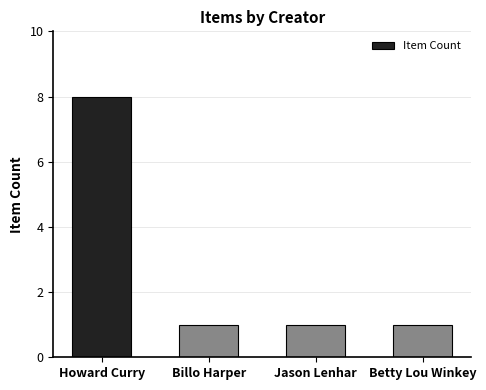

What is the maximum value shown in the chart?

8